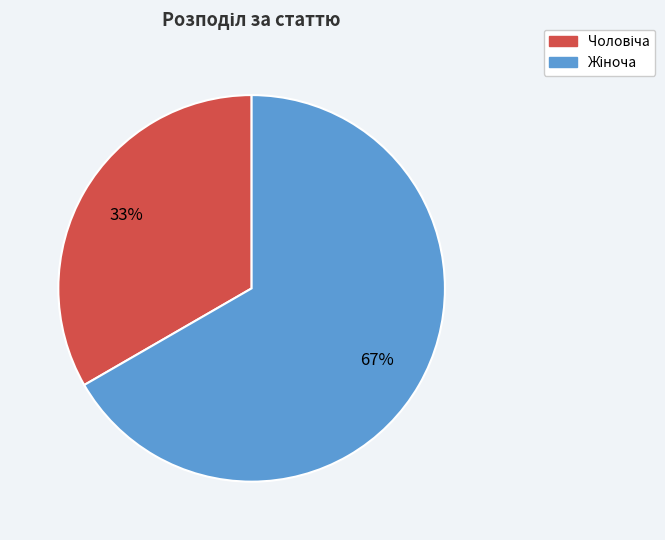

Is there a majority slice in this chart?

Yes